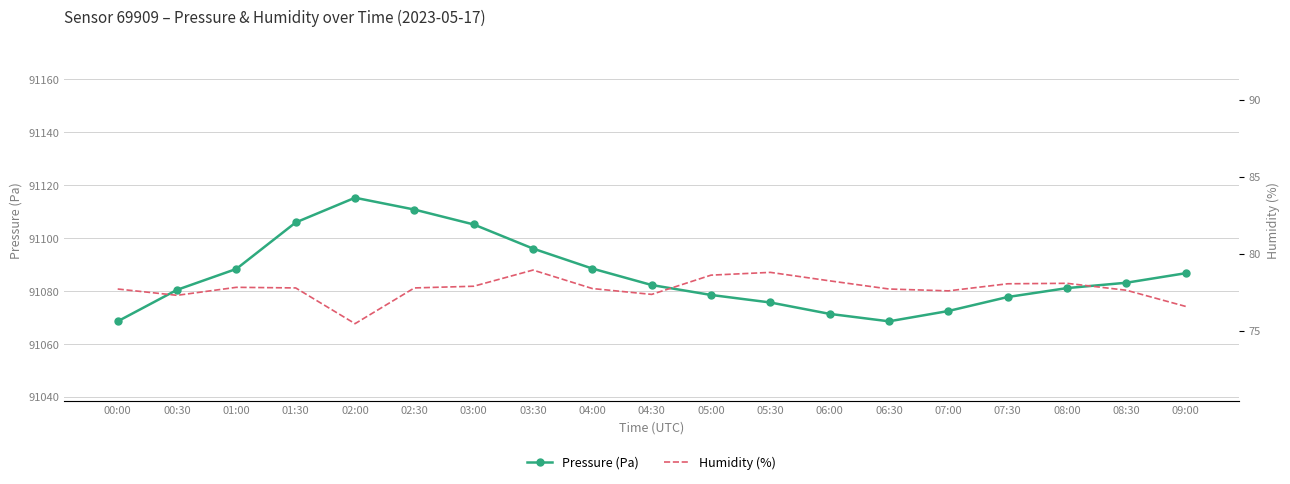

The Pressure (Pa) series shows 161297.1 at 01:00. True or false?

False